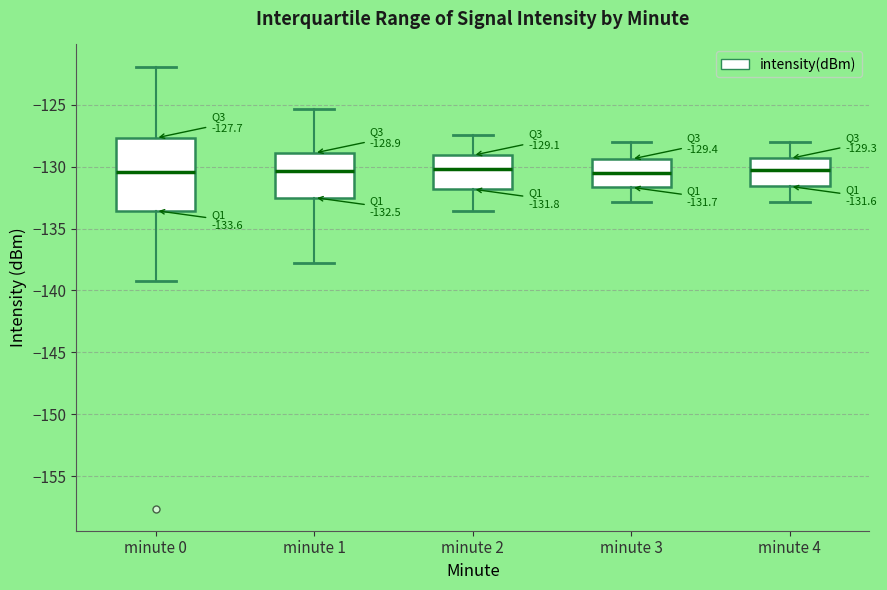

Which box is the tallest, from its lower edge to its upper edge?

minute 0